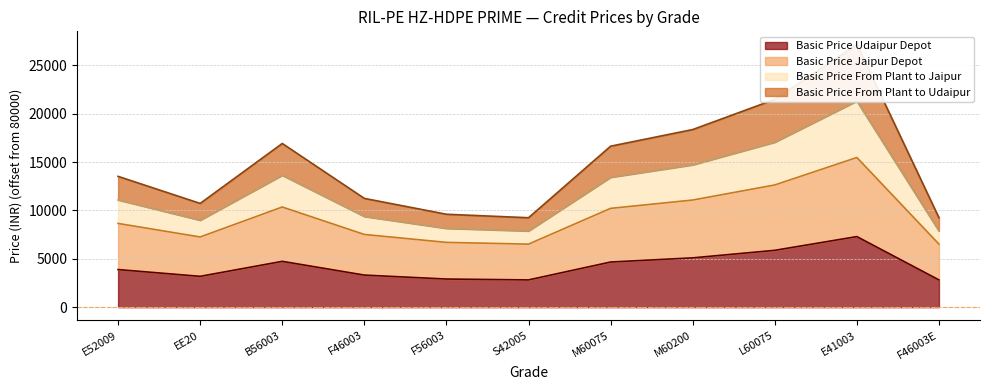

Reading left to right, list all the values displayed in this chart.

Basic Price Udaipur Depot: E52009=3890	EE20=3190	B56003=4740	F46003=3320	F56003=2910	S42005=2820	M60075=4670	M60200=5100	L60075=5880	E41003=7300	F46003E=2820
Basic Price Jaipur Depot: E52009=8660	EE20=7260	B56003=10360	F46003=7520	F56003=6700	S42005=6520	M60075=10220	M60200=11080	L60075=12640	E41003=15480	F46003E=6520
Basic Price From Plant to Jaipur: E52009=11090	EE20=8990	B56003=13640	F46003=9380	F56003=8150	S42005=7880	M60075=13430	M60200=14720	L60075=17060	E41003=21320	F46003E=7880
Basic Price From Plant to Udaipur: E52009=13530	EE20=10730	B56003=16930	F46003=11250	F56003=9610	S42005=9250	M60075=16650	M60200=18370	L60075=21490	E41003=27170	F46003E=9250